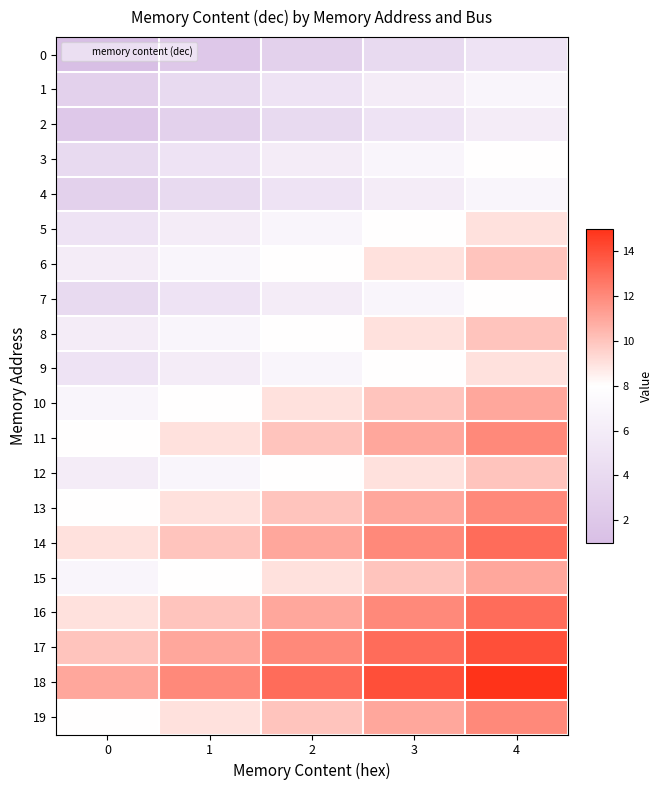

Which series has the largest total across all categories?

18